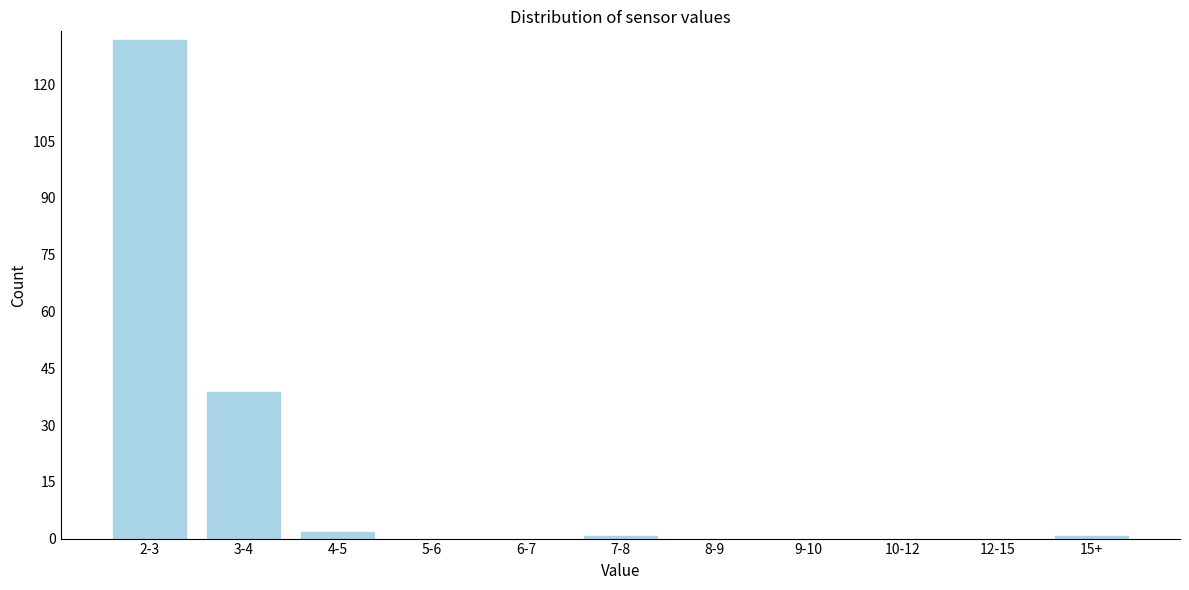

Reading left to right, what are all the values shown in this chart?

2-3=132	3-4=39	4-5=2	5-6=0	6-7=0	7-8=1	8-9=0	9-10=0	10-12=0	12-15=0	15+=1